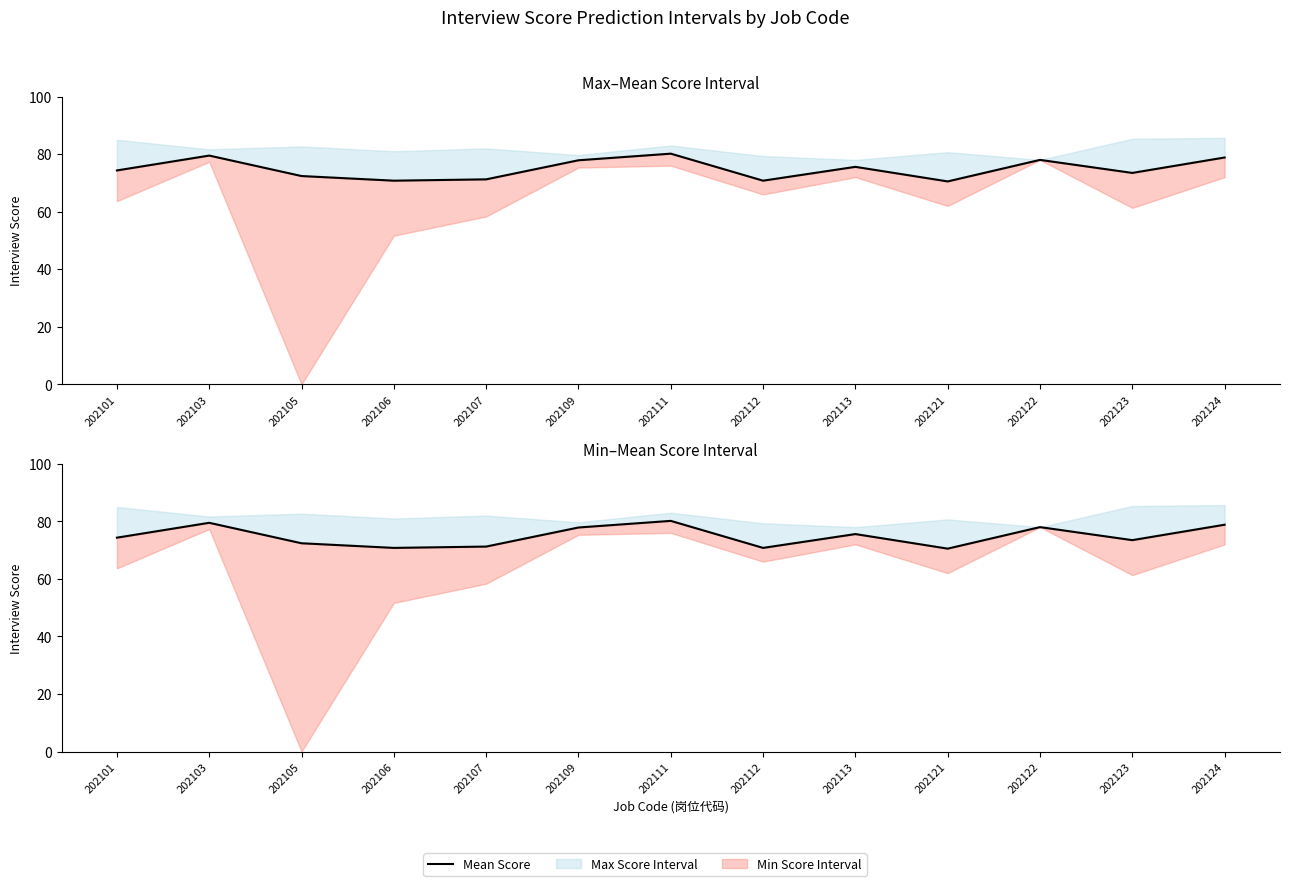

True or false: the data shows 70.5 at 202121.

True